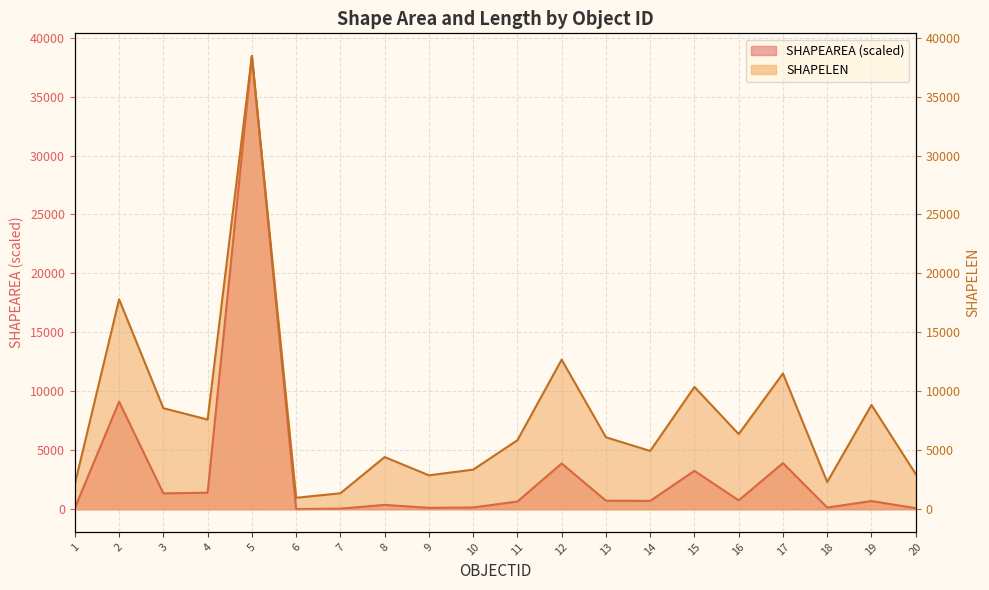

Between 3 and 11, which is larger?

3